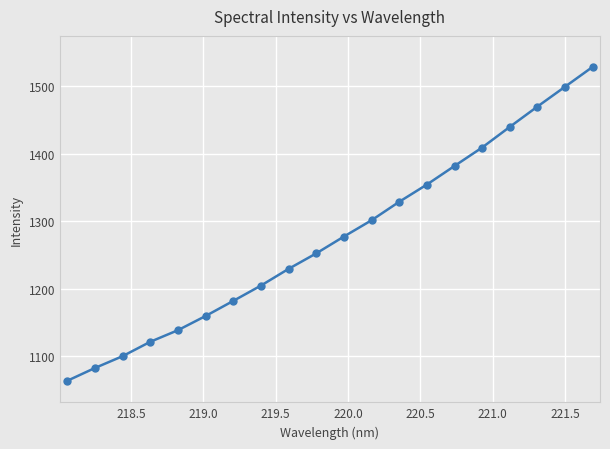

What is the difference between the maximum and minimum values?

466.3